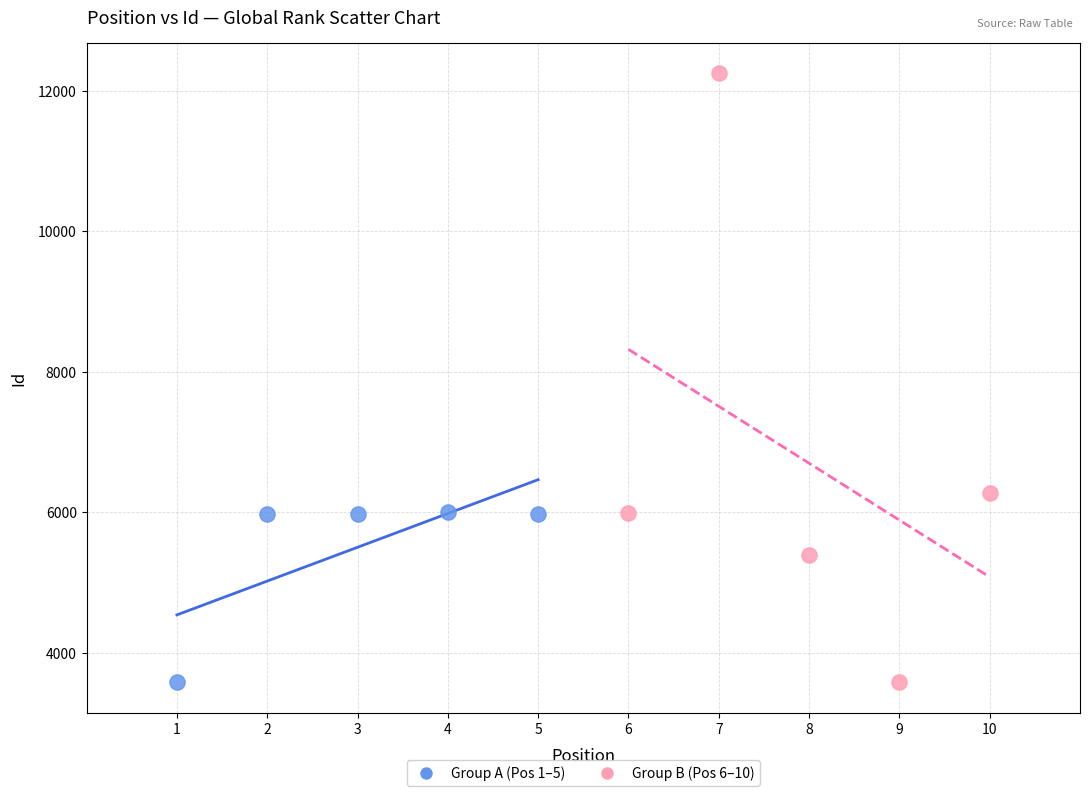

What are all the series names shown in the legend?

Group A (Pos 1–5), Group B (Pos 6–10)